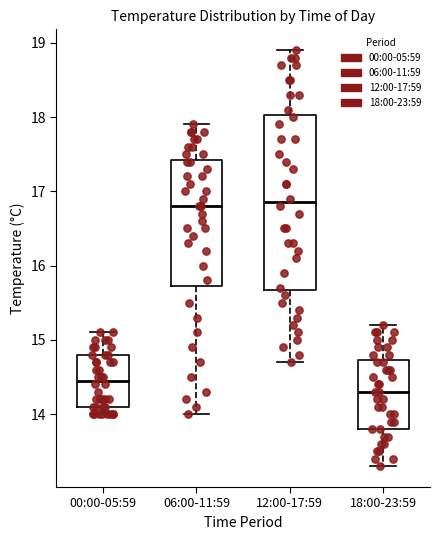

Where does the lower whisker of the box for 12:00-17:59 end on the y-axis? The values are not printed on the chart, so give them approximately, as read against the axis.

14.7